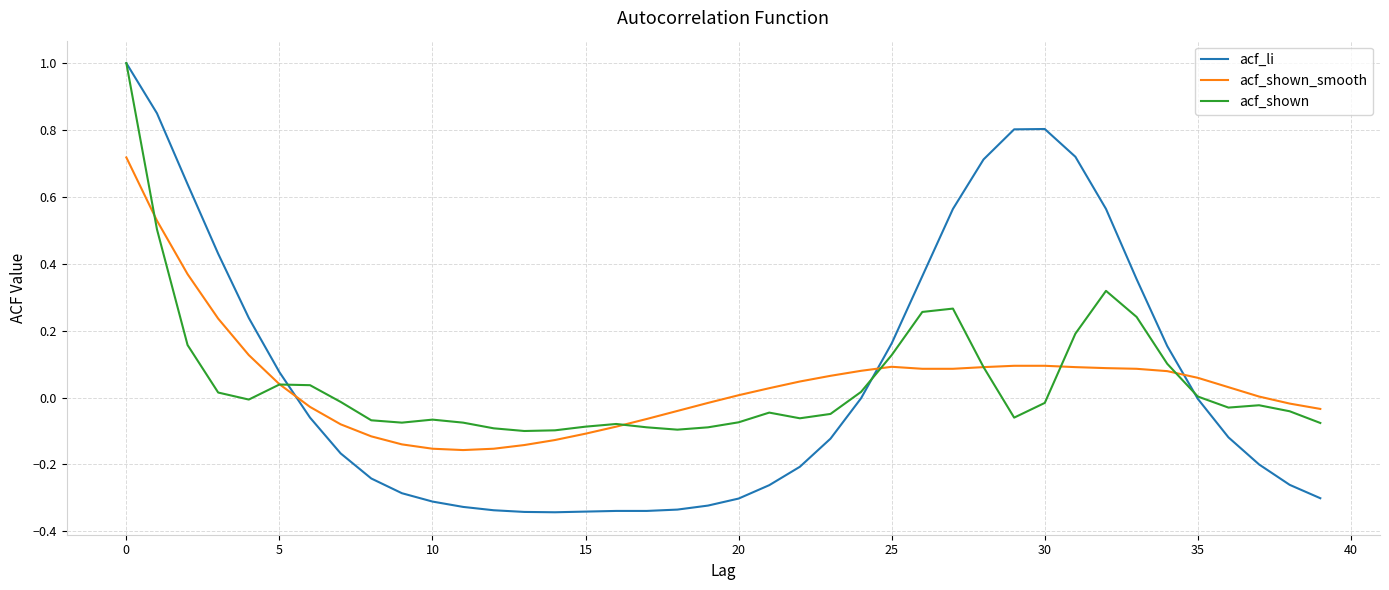

Which series has the widest spread of values?

acf_li